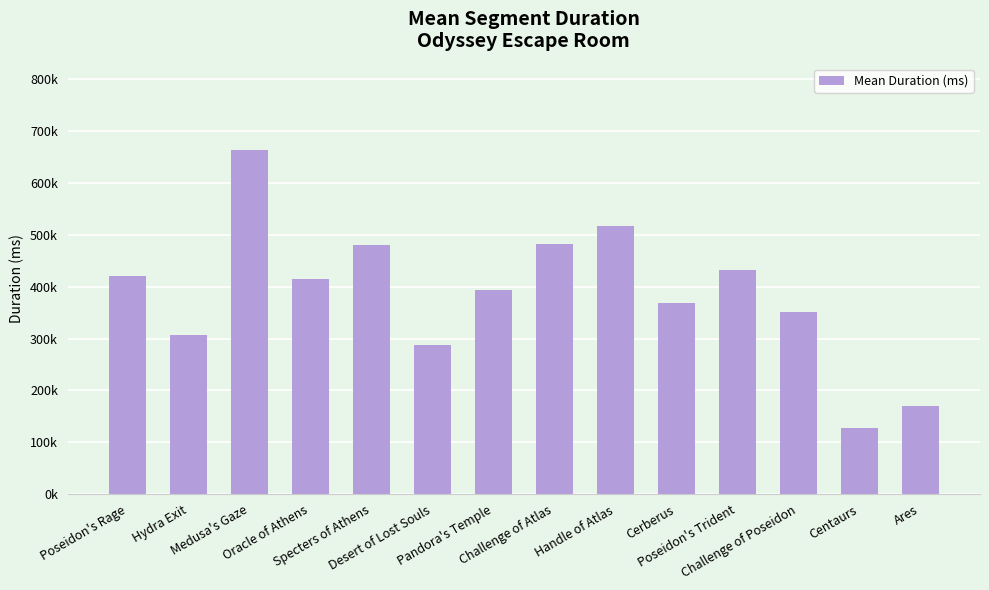

Are the bars grouped side by side (vs. stacked)?

No